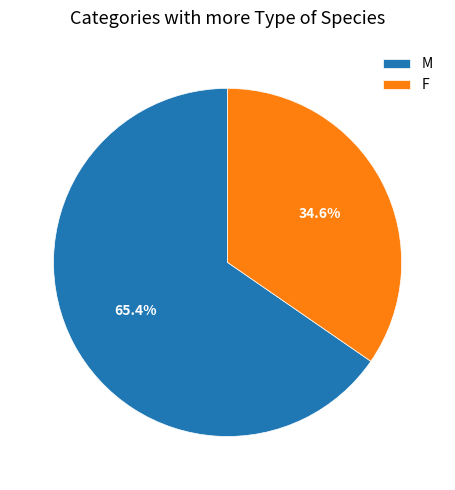

Is there any slice that represents more than half of the pie?

Yes